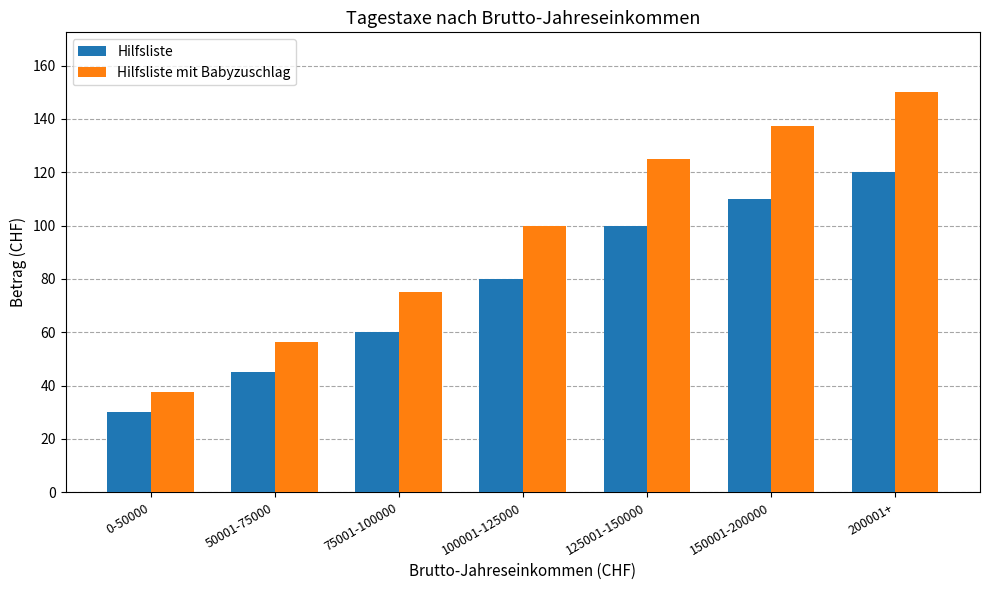

Between 50001-75000 and 75001-100000, which series saw the biggest shift?

Hilfsliste mit Babyzuschlag